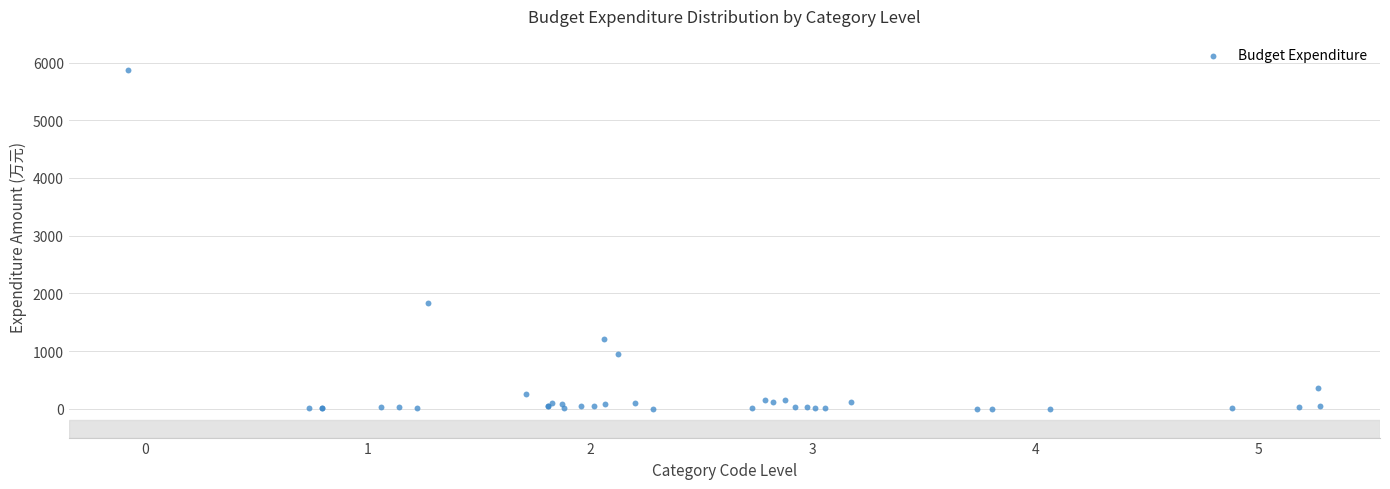

What Y value in the scatter plot is closest to 2938?

1835.4